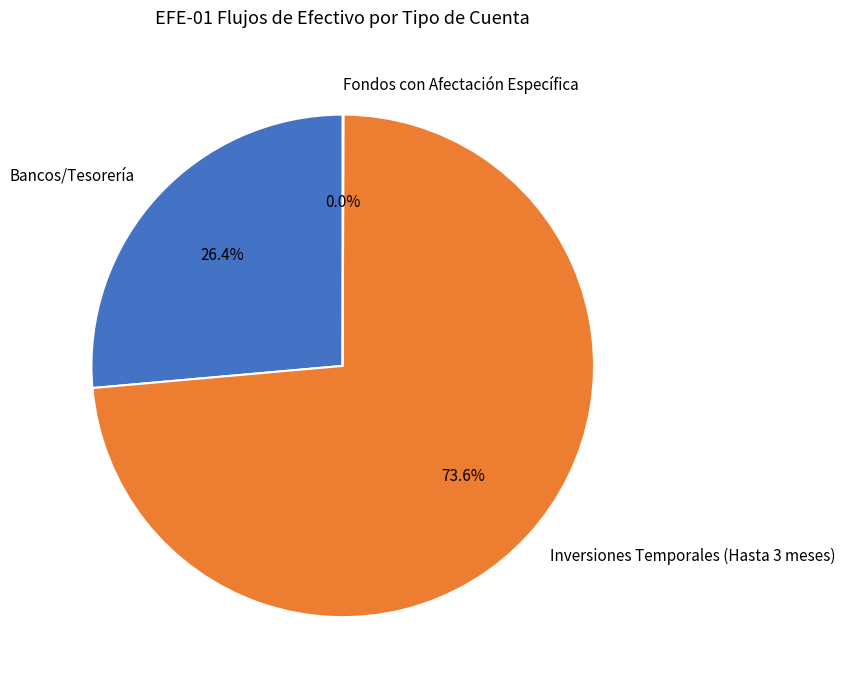

Is there a majority slice in this chart?

Yes